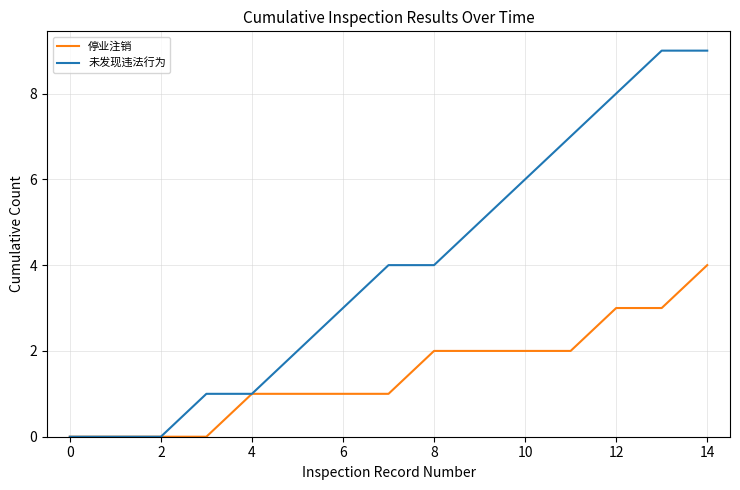

Rank the series by their maximum value, from highest to lowest.

未发现违法行为, 停业注销